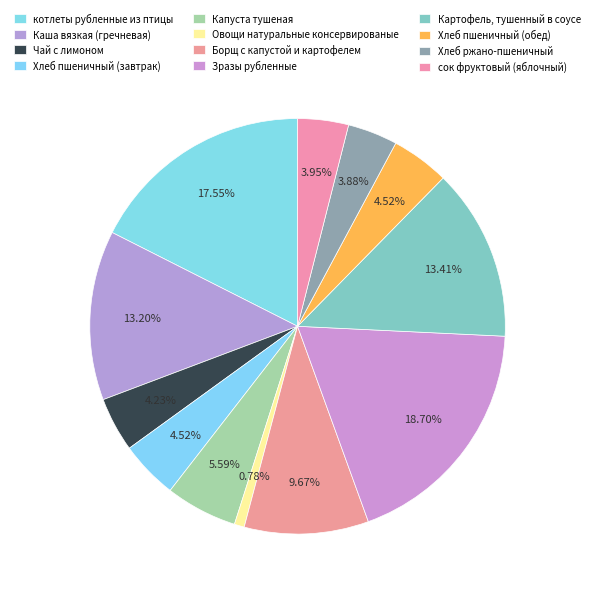

Is there any slice that represents more than half of the pie?

No